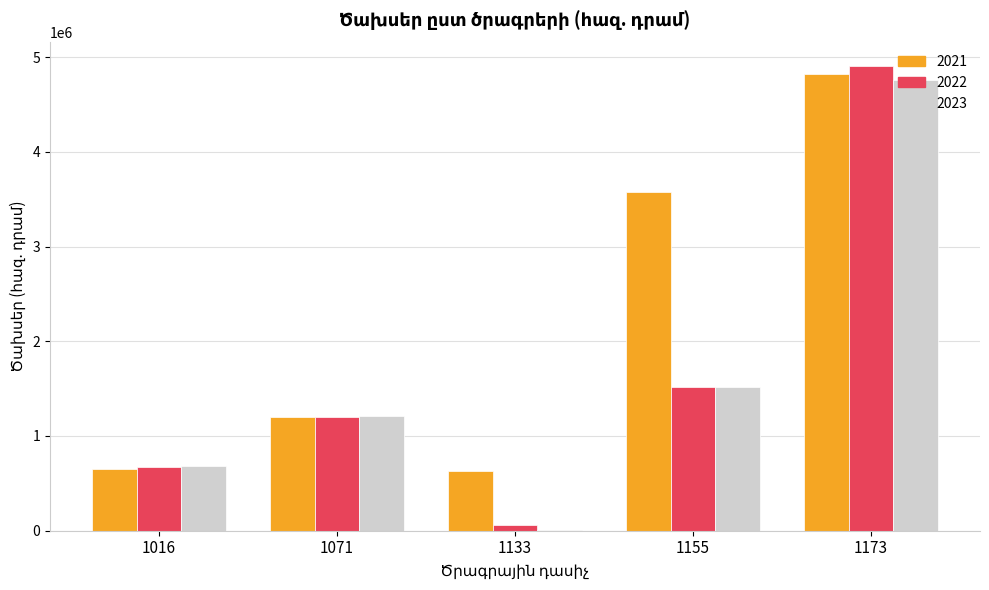

Which series has the largest total across all categories?

2021